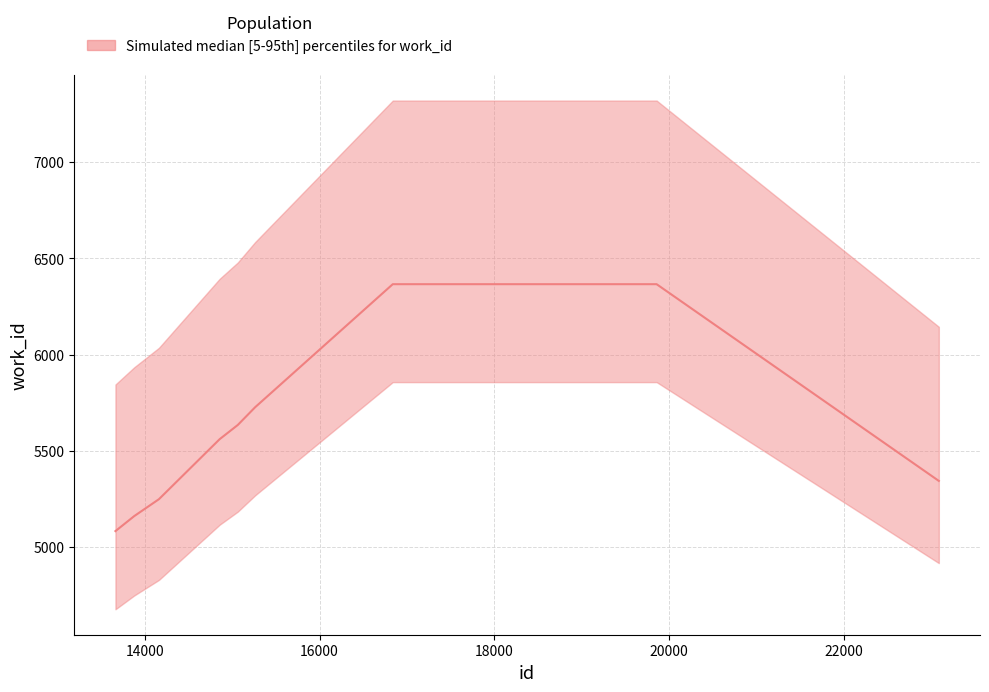

Which category has the lowest value in the work_id_mid series?

13663